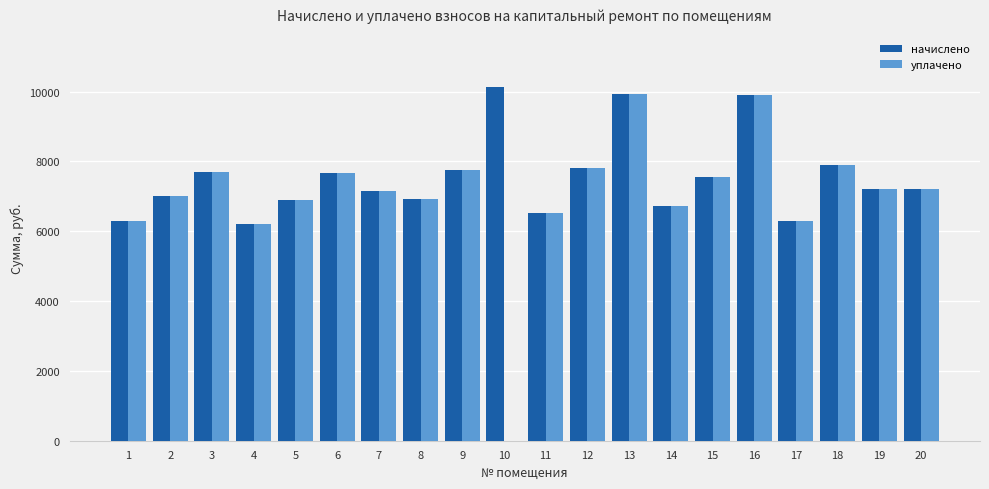

How many groups of bars are there?

20